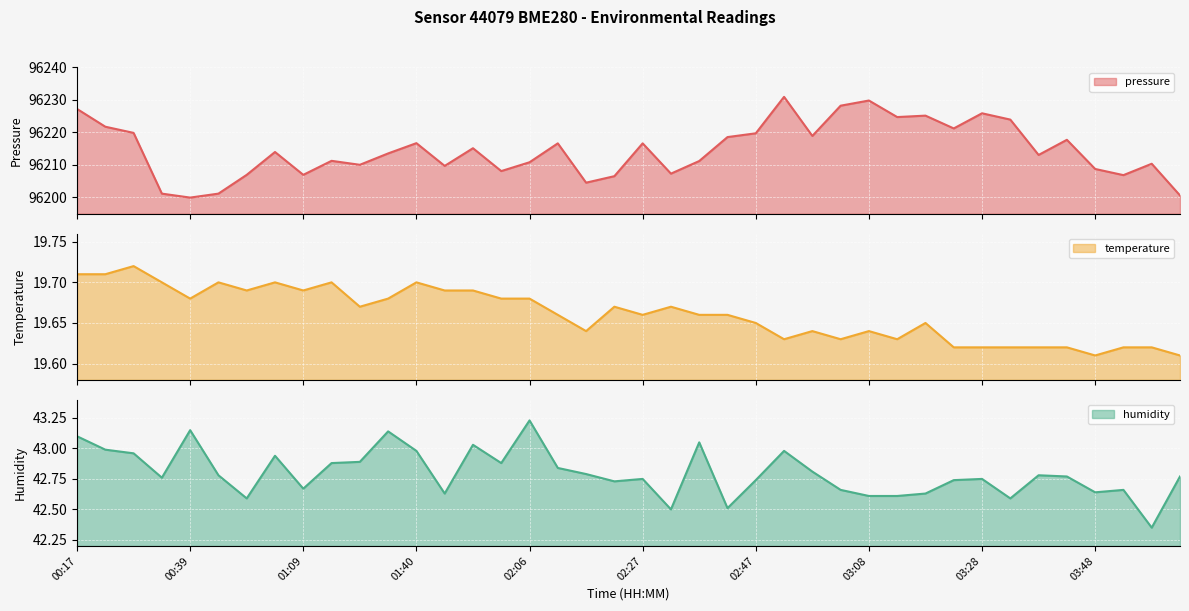

At how many categories does at least one series exceed 95611?

40